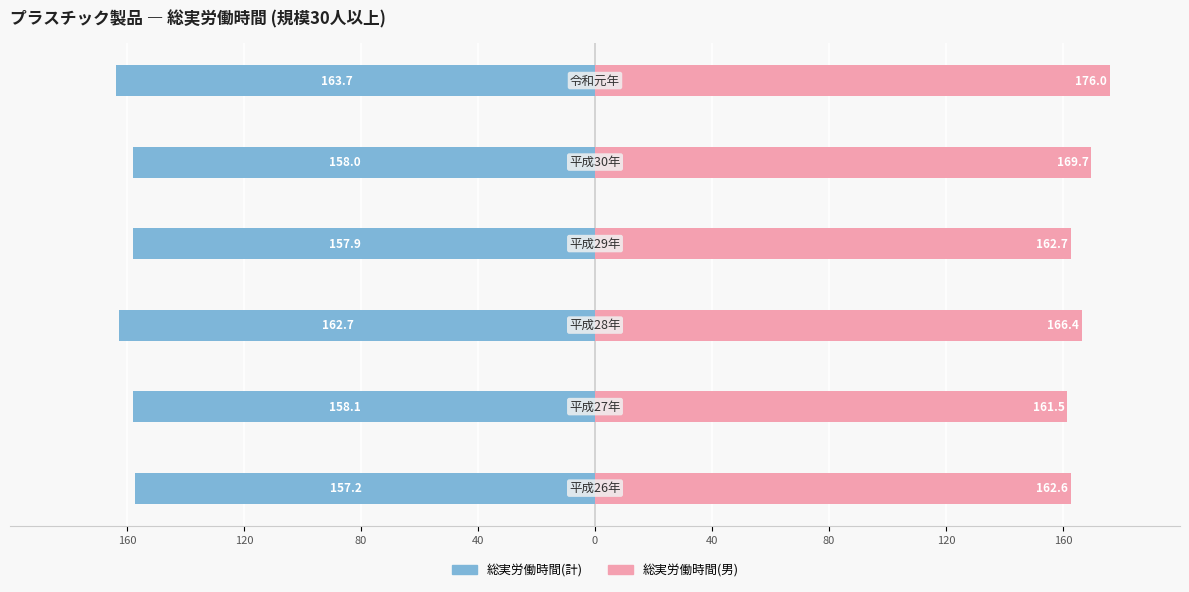

What is the average value of the 総実労働時間(計) series?

-159.6